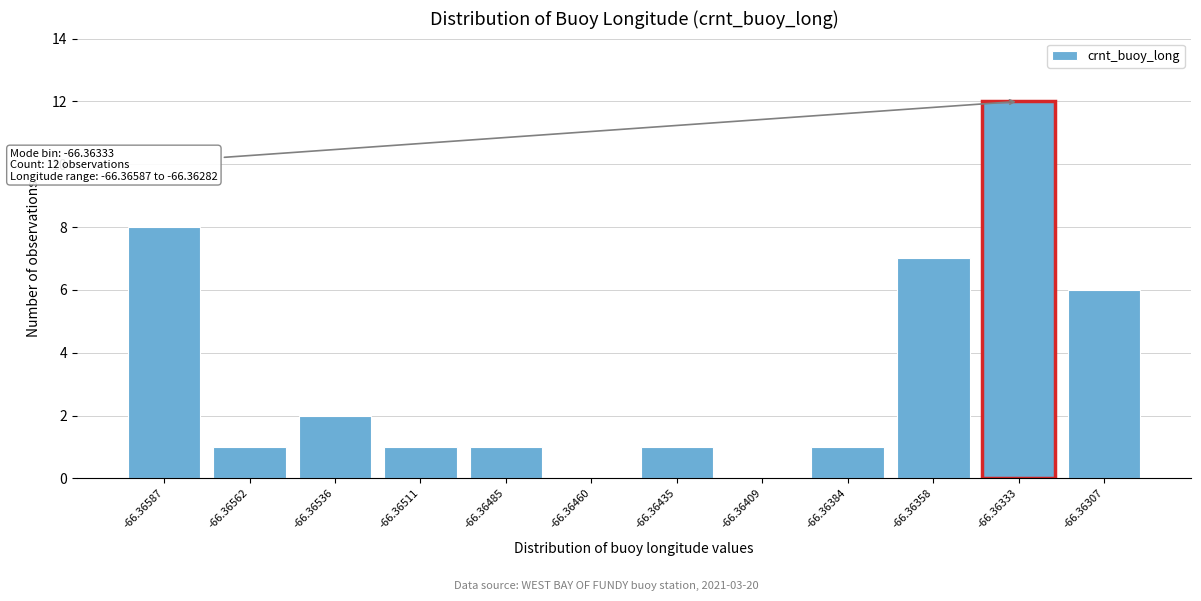

Reading right to left, what are all the values shown in this chart?

-66.36307=6	-66.36333=12	-66.36358=7	-66.36384=1	-66.36409=0	-66.36435=1	-66.36460=0	-66.36485=1	-66.36511=1	-66.36536=2	-66.36562=1	-66.36587=8